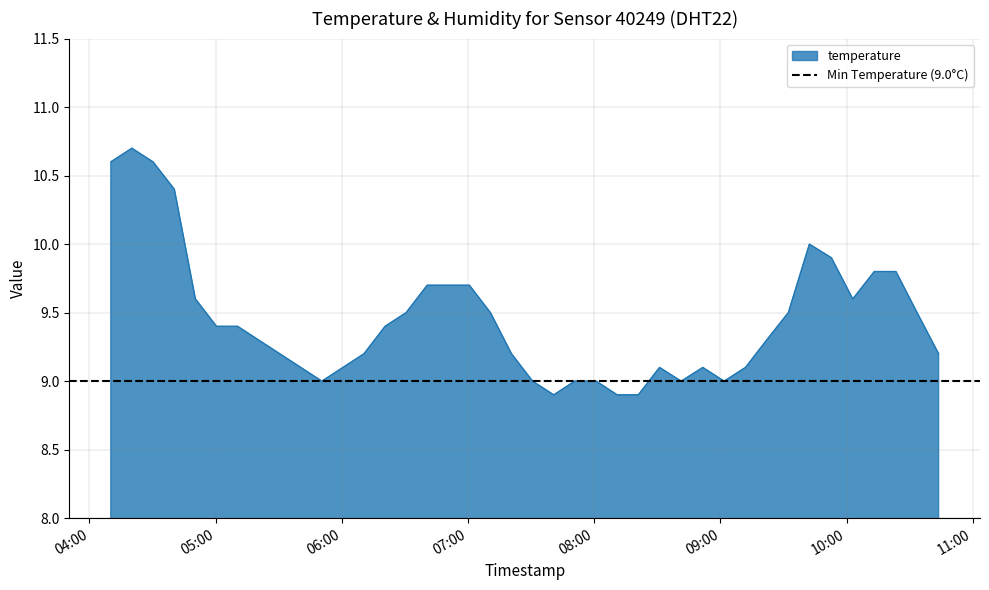

How many data points are above 9?

31